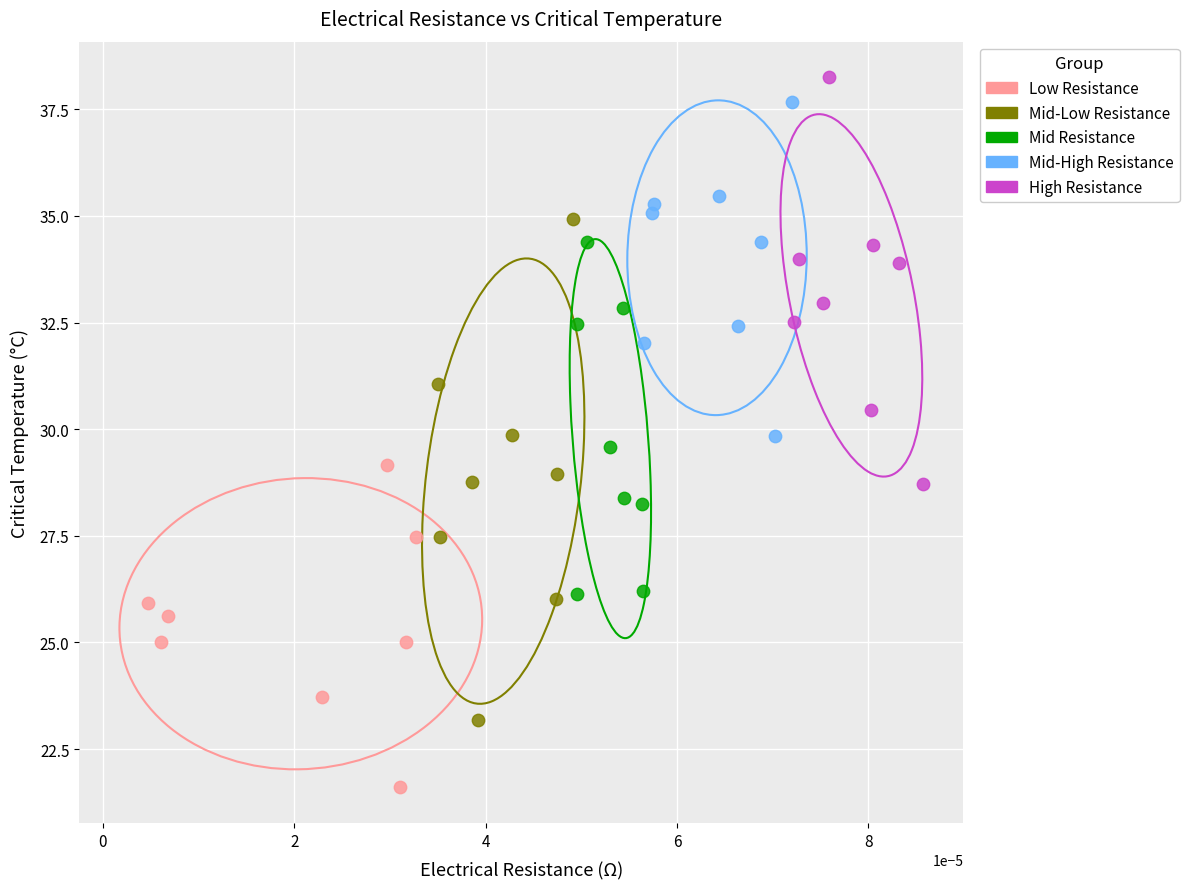

Which series has the widest spread of Y values?

Mid-Low Resistance